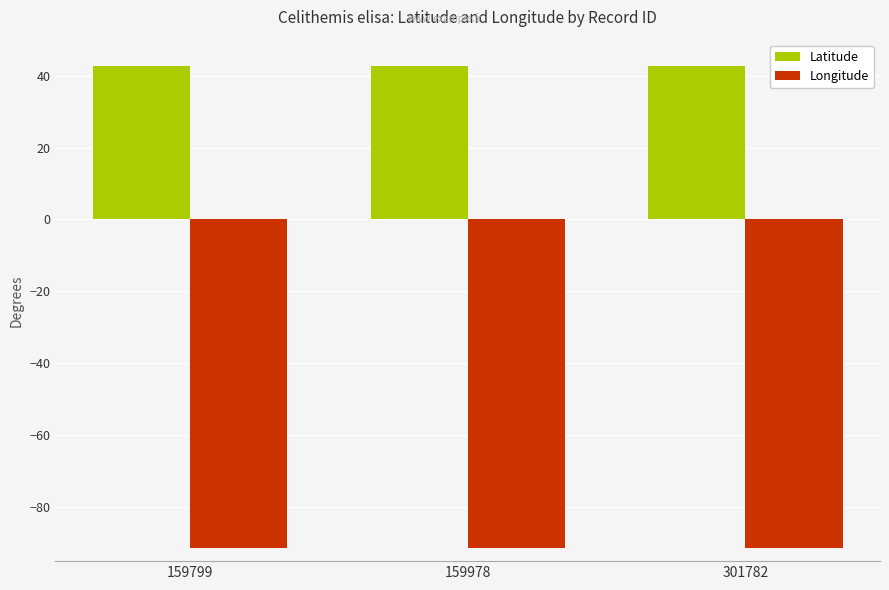

What are all the series names shown in the legend?

Latitude, Longitude